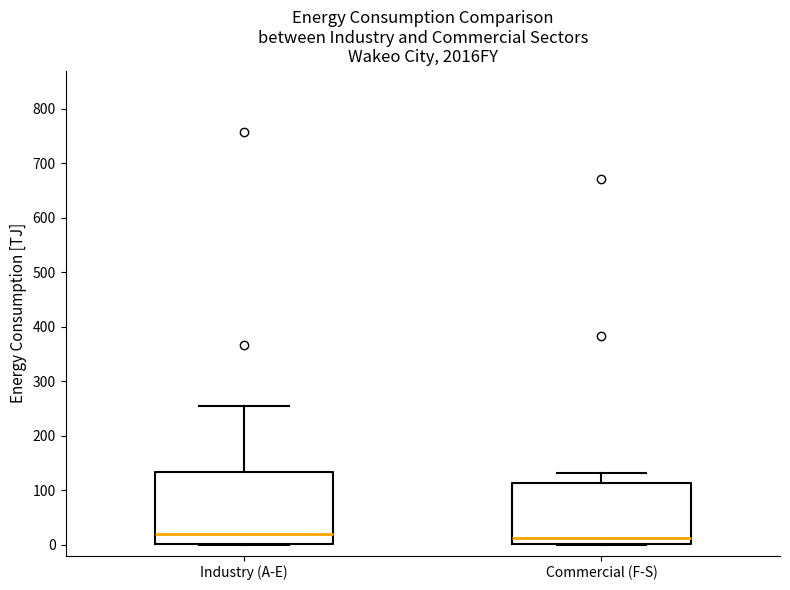

Reading left to right, read every box against the y-axis: the position of its median line, the range the box covers, and the ends of its whiskers. The values are not printed on the chart, so give them approximately, as read against the axis.

Industry (A-E): median 20, box 0 to 130, whiskers 0 to 250
Commercial (F-S): median 10, box 0 to 110, whiskers 0 to 130